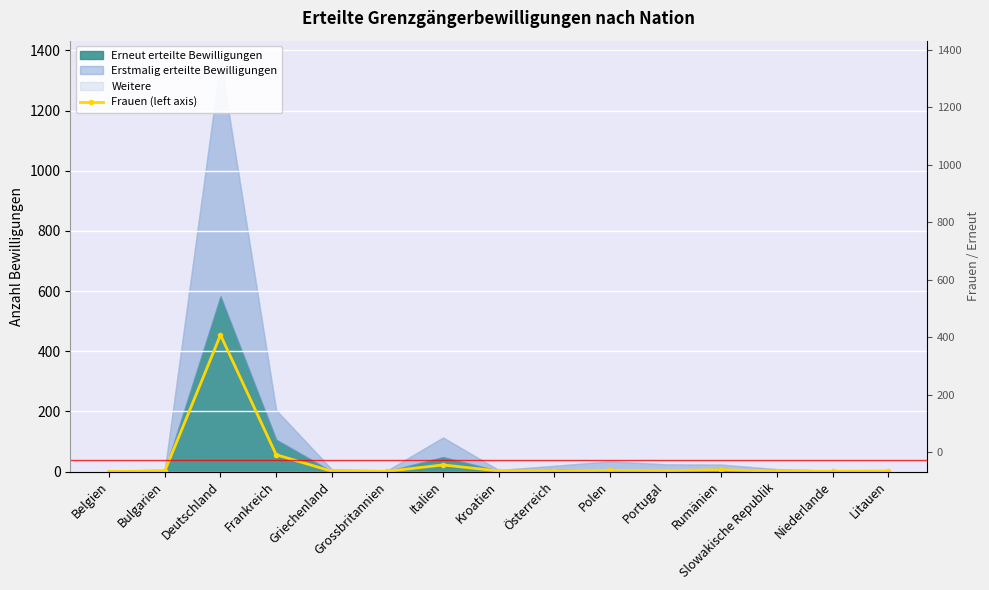

At which category does the data reach its first local peak?

Deutschland